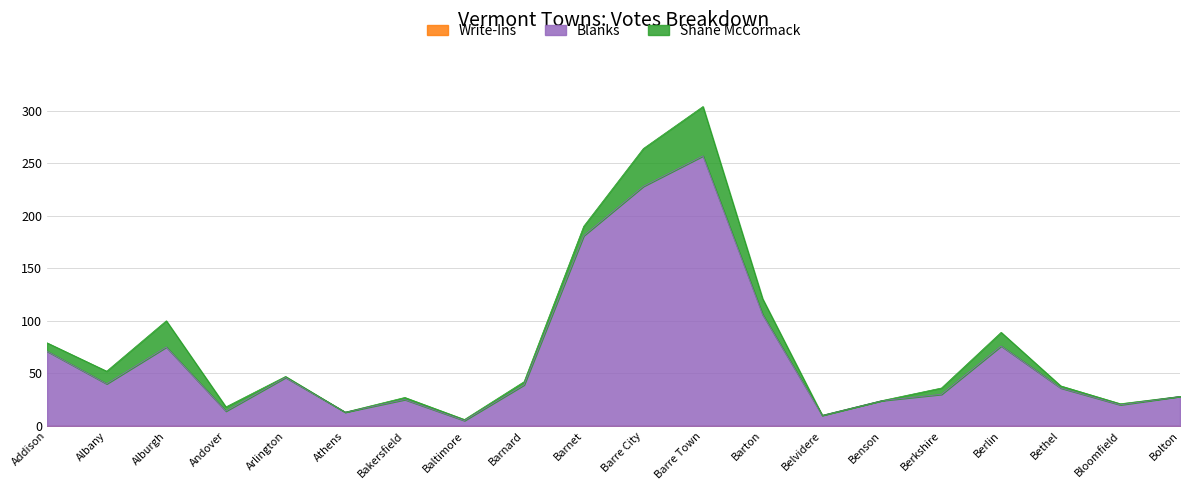

True or false: Shane McCormack and Write-Ins intersect in this chart.

False